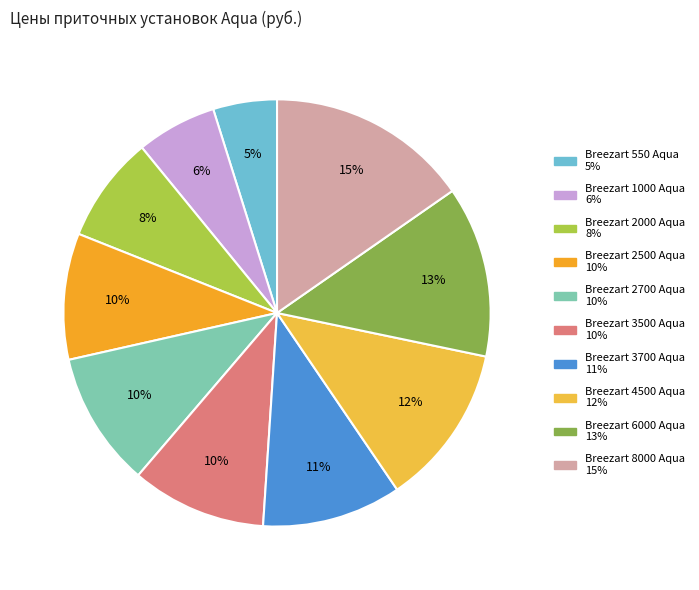

What is the ratio of the value at Breezart 2500 Aqua to the value at Breezart 8000 Aqua?

0.6